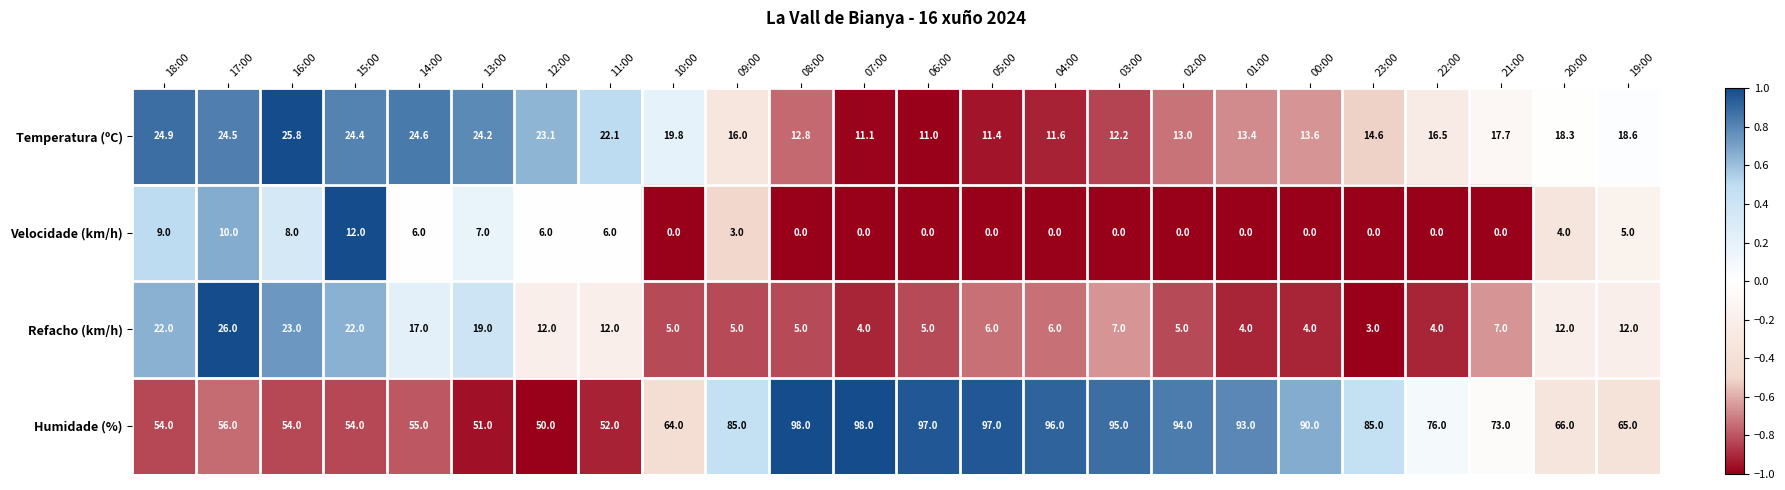

How many categories are shown in the chart?

24